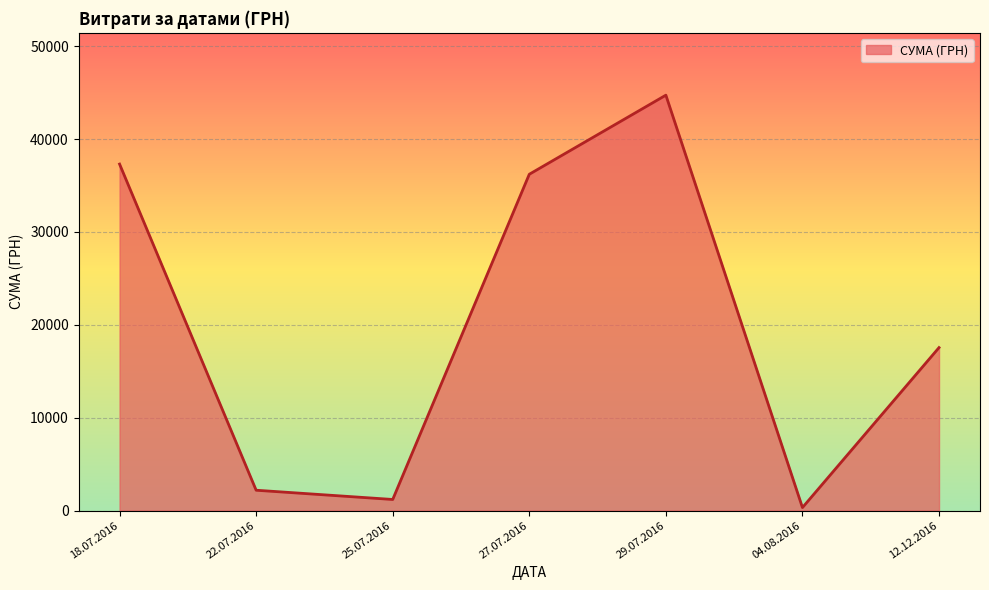

Does the chart have visible grid lines?

Yes